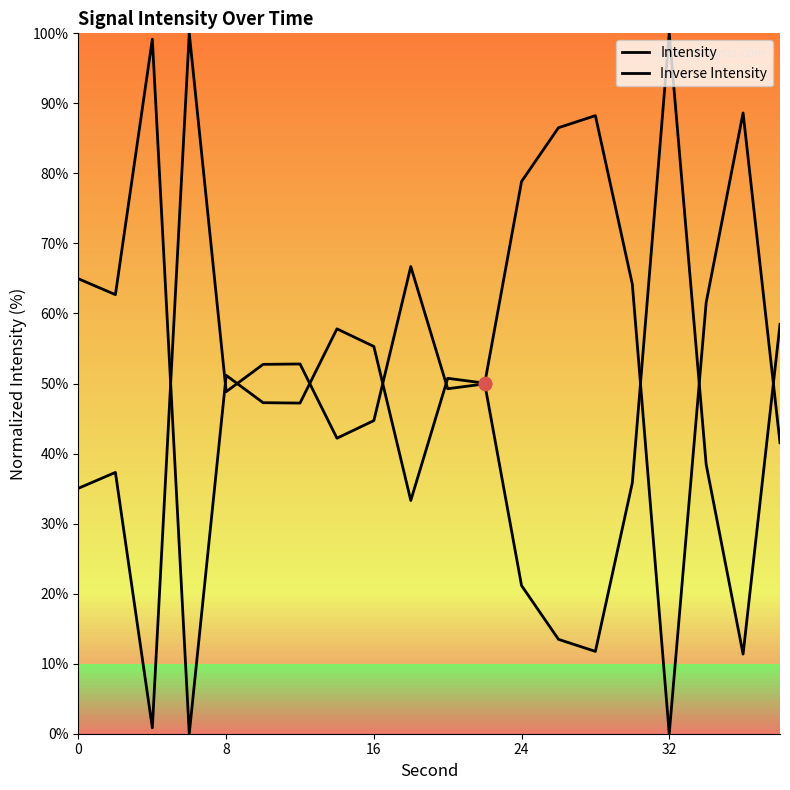

Which series reaches the maximum Y coordinate?

Intensity